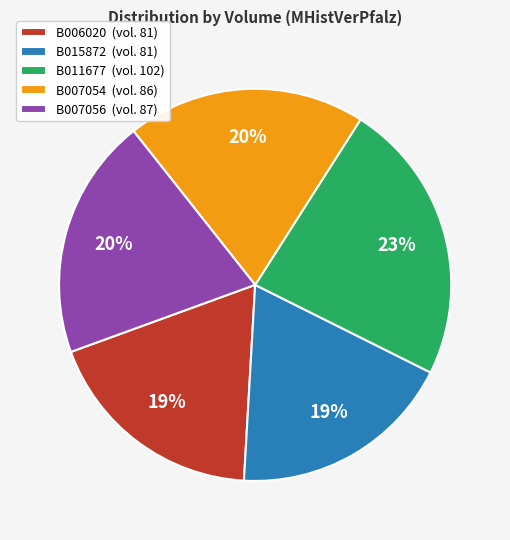

How many slices are in this pie chart?

5